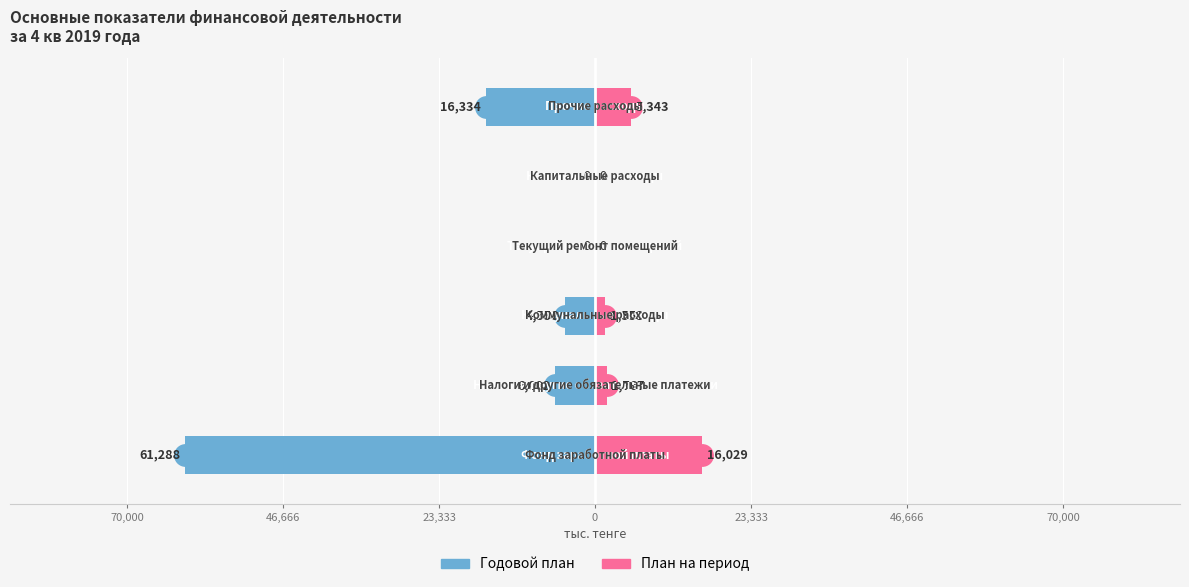

Which series changed the most between 23,333 and 46,666?

Годовой план